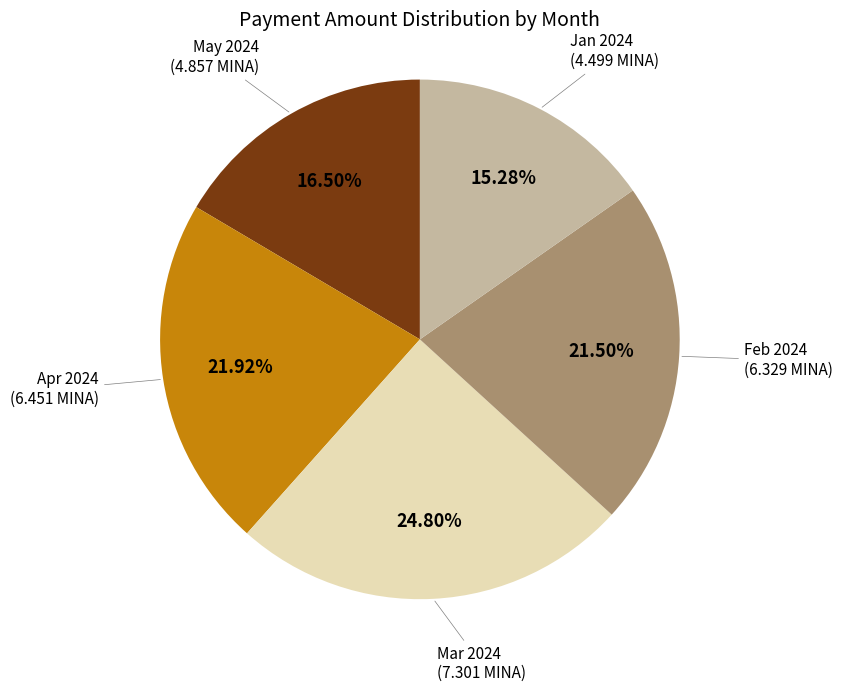

Which has a higher value, Mar 2024 or Apr 2024?

Mar 2024